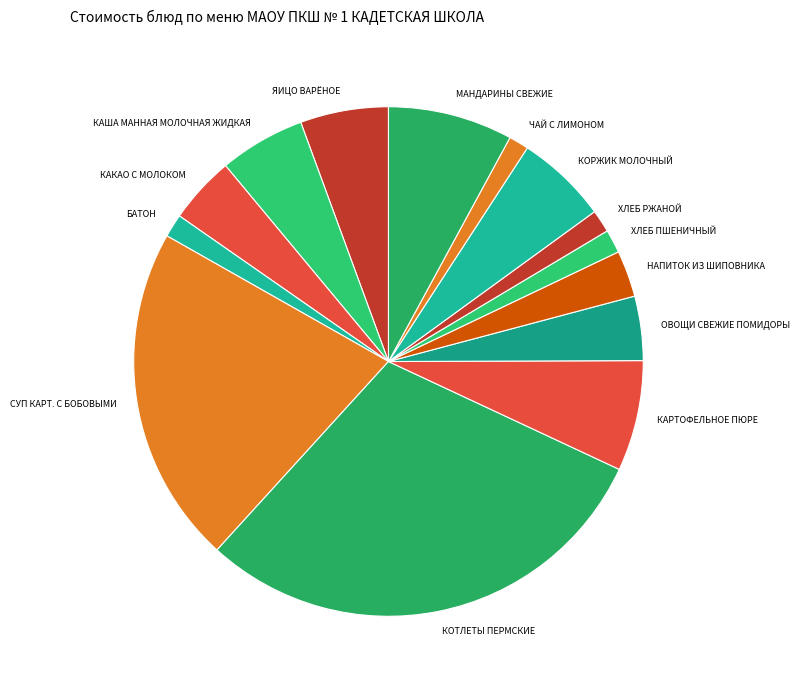

How many slices are in this pie chart?

14